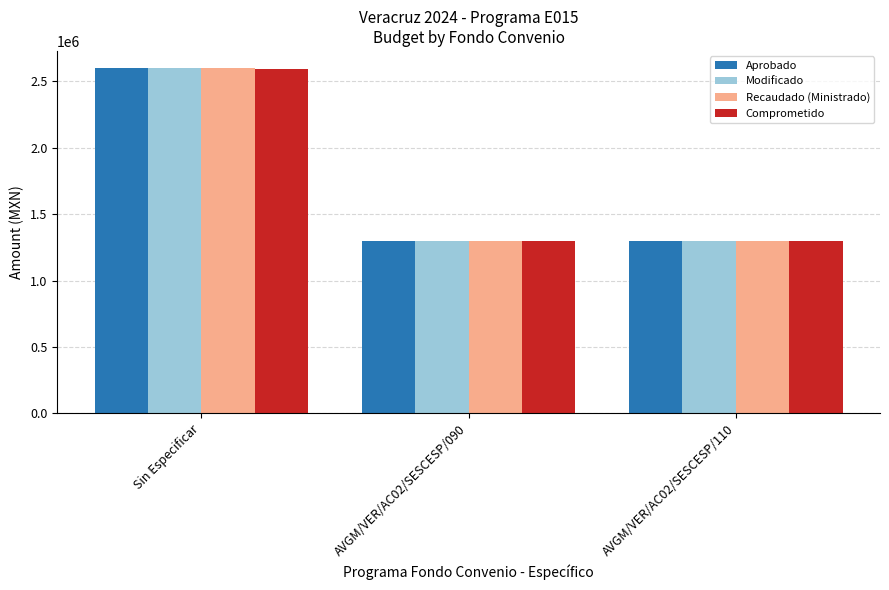

How many bars are there in total?

12